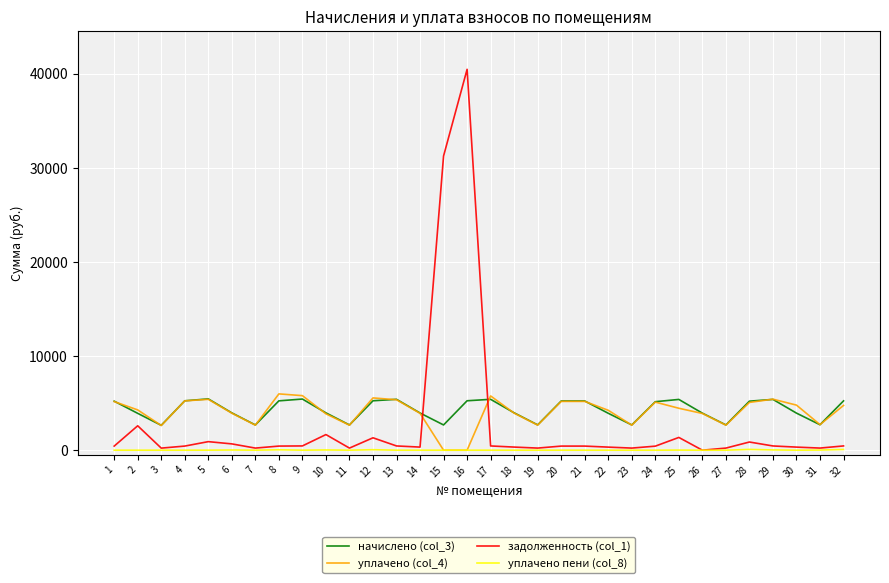

The value of уплачено (col_4) at 15 is 0.0. True or false?

True